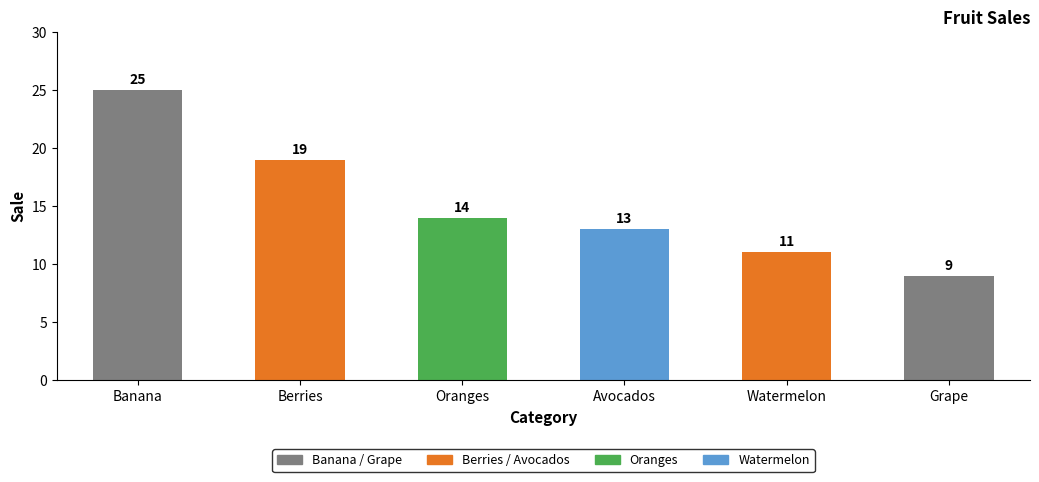

What is the difference between the second highest and minimum values?

10